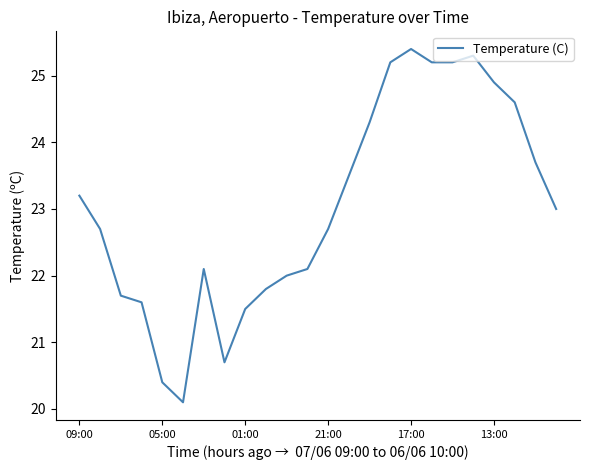

What is the difference between the maximum and minimum values?

5.3